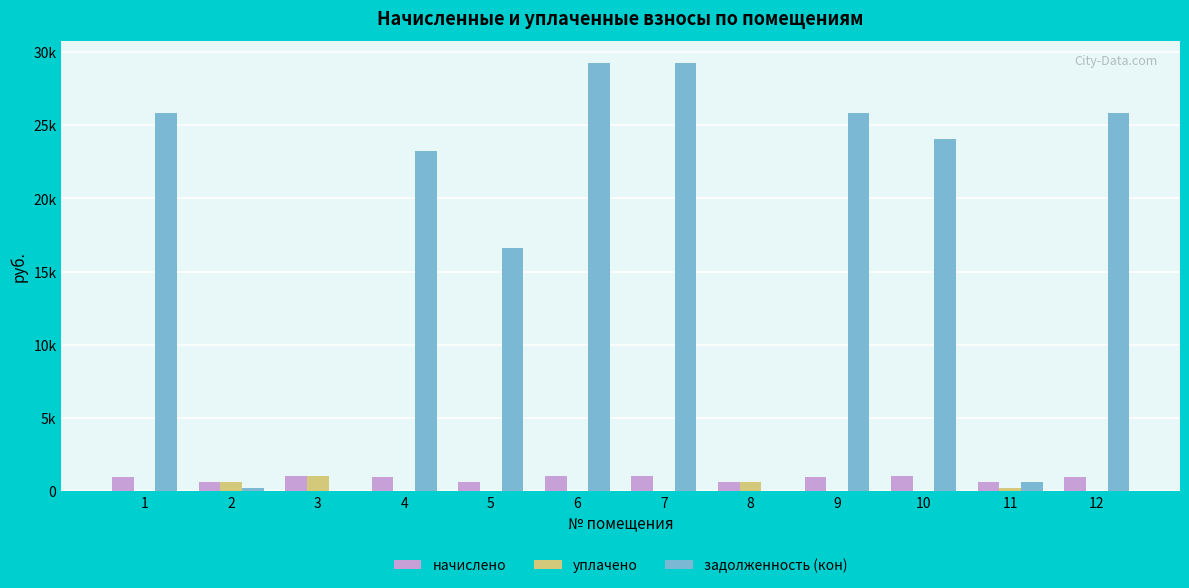

What is the difference between the maximum and second lowest values in the начислено series?

462.5